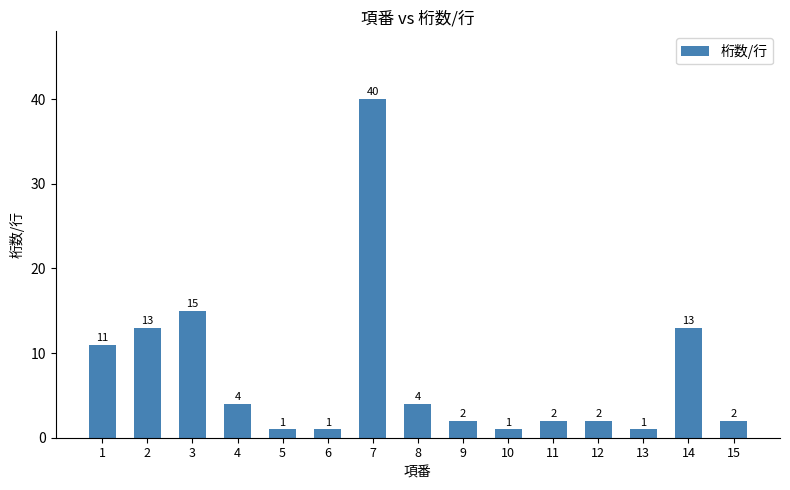

Where is the data nearest to the value 20?

3